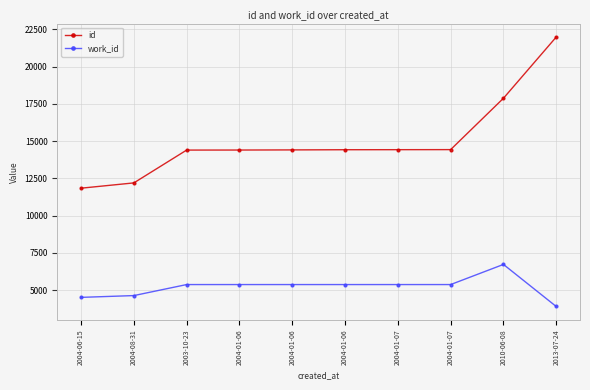

The id series shows 14423 at 2004-01-07. True or false?

True